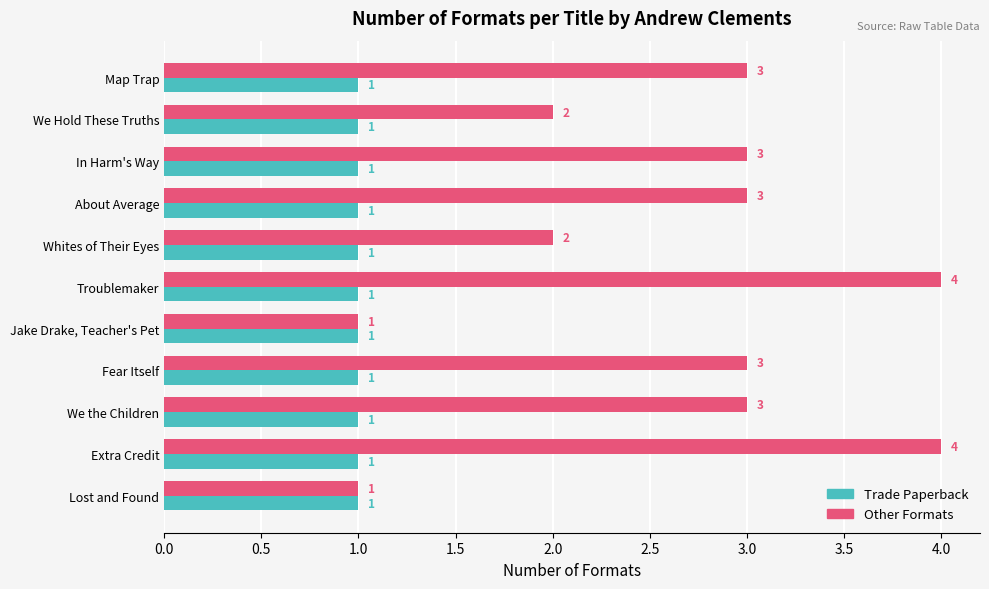

Read the Other Formats value at Fear Itself.

3